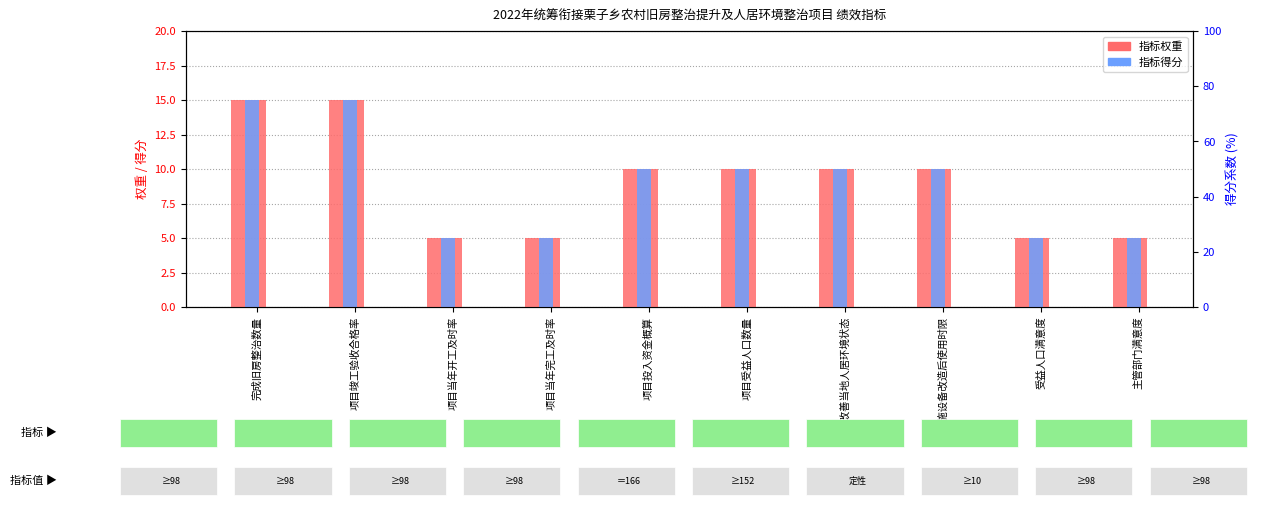

Which series has the largest total across all categories?

指标权重